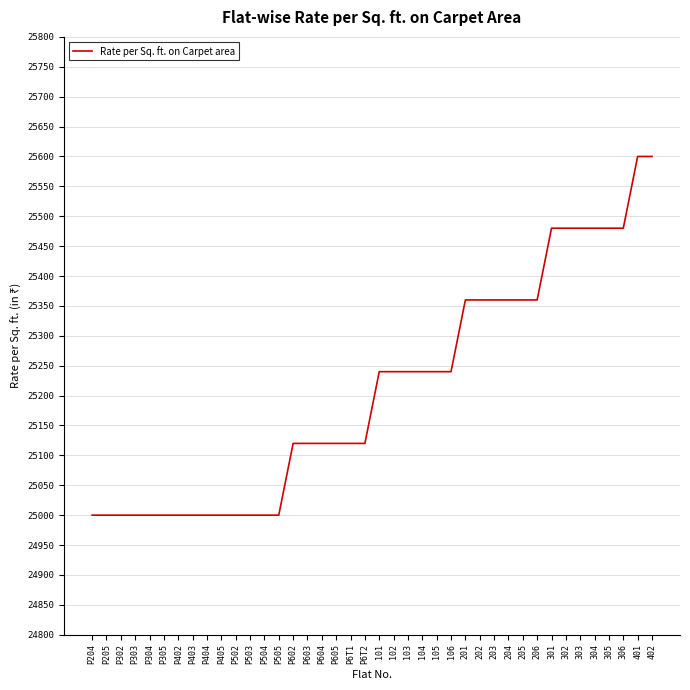

What is the sum of the values at P502 and P405?

50000